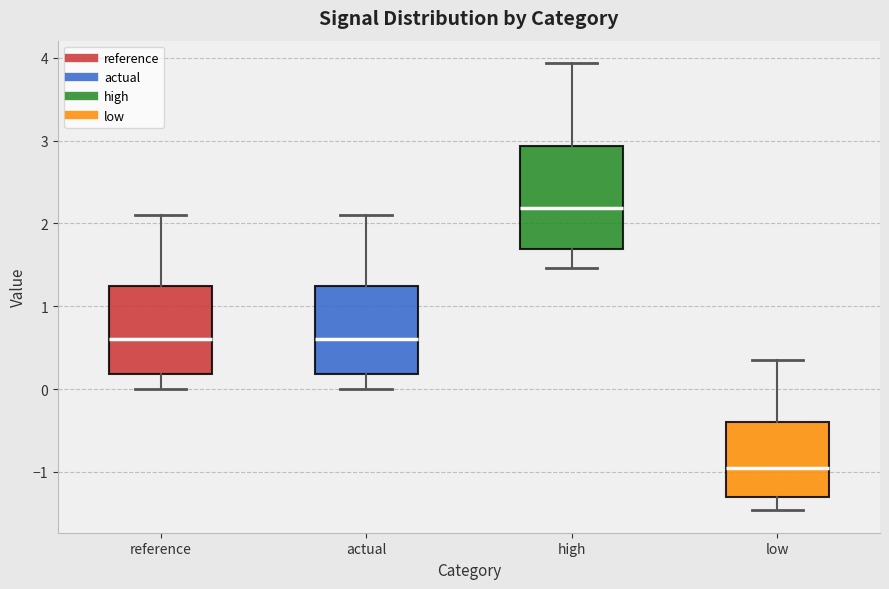

Which box has the lowest median line?

low